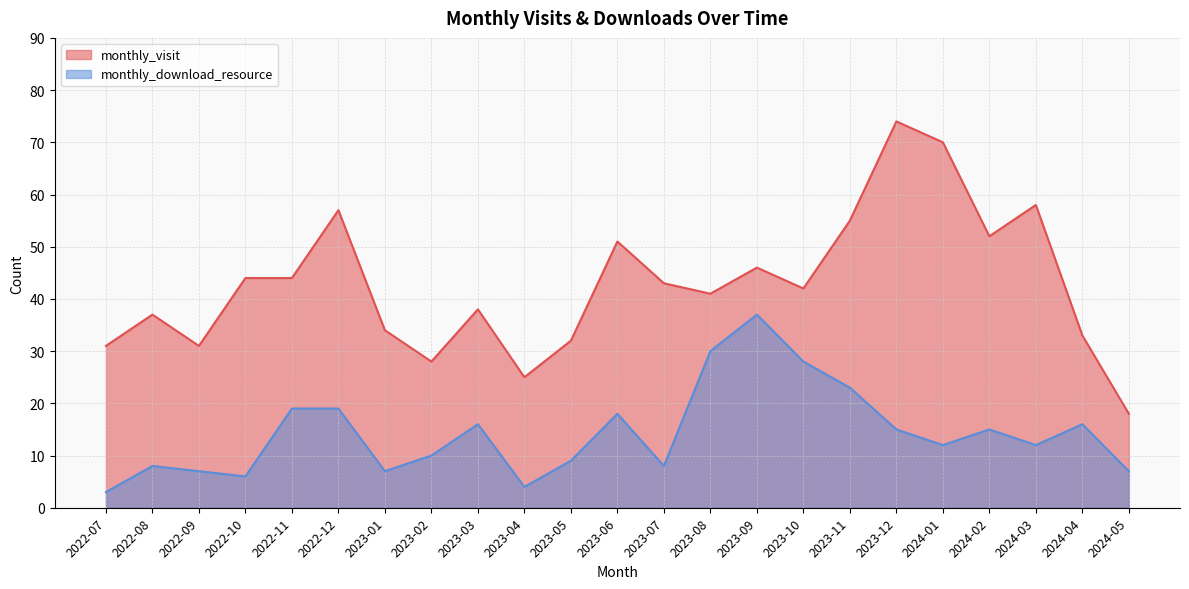

How many lines are shown in the chart?

2